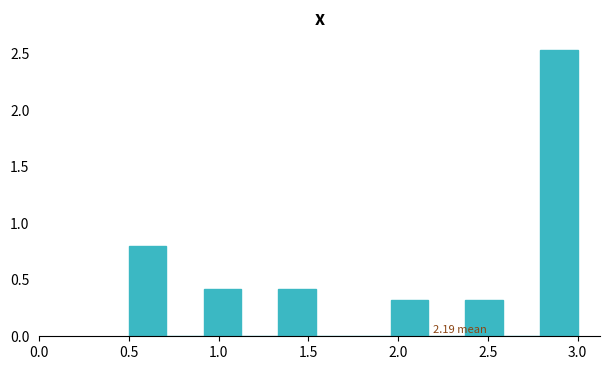

Over which range of the x-axis is the bar tallest?

2.80 to 3.00